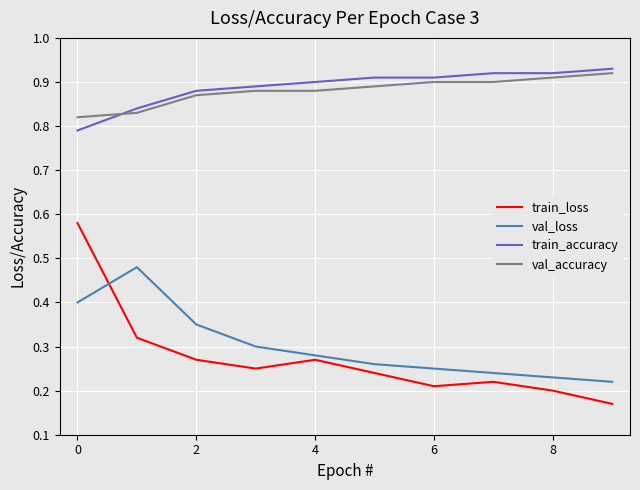

Which series has the largest range (max minus min)?

train_loss